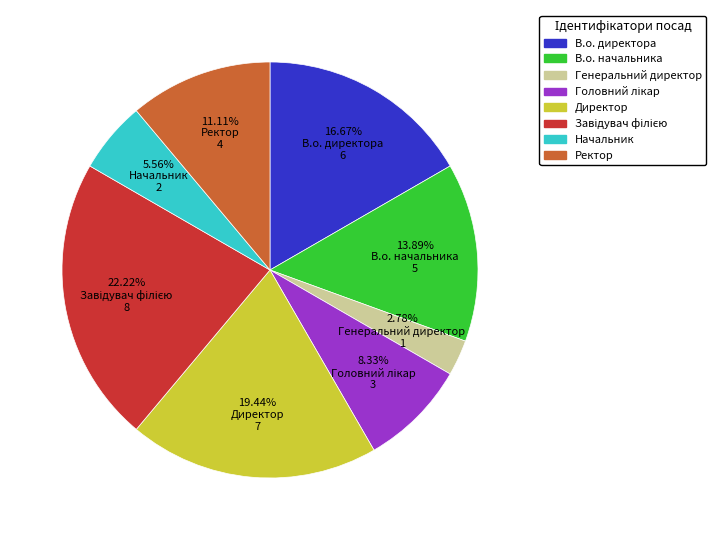

What percentage is the Генеральний директор slice, to the nearest percent?

3%